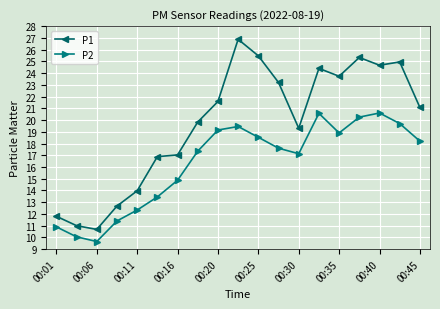

Rank the series by their average value, from lowest to highest.

P2, P1